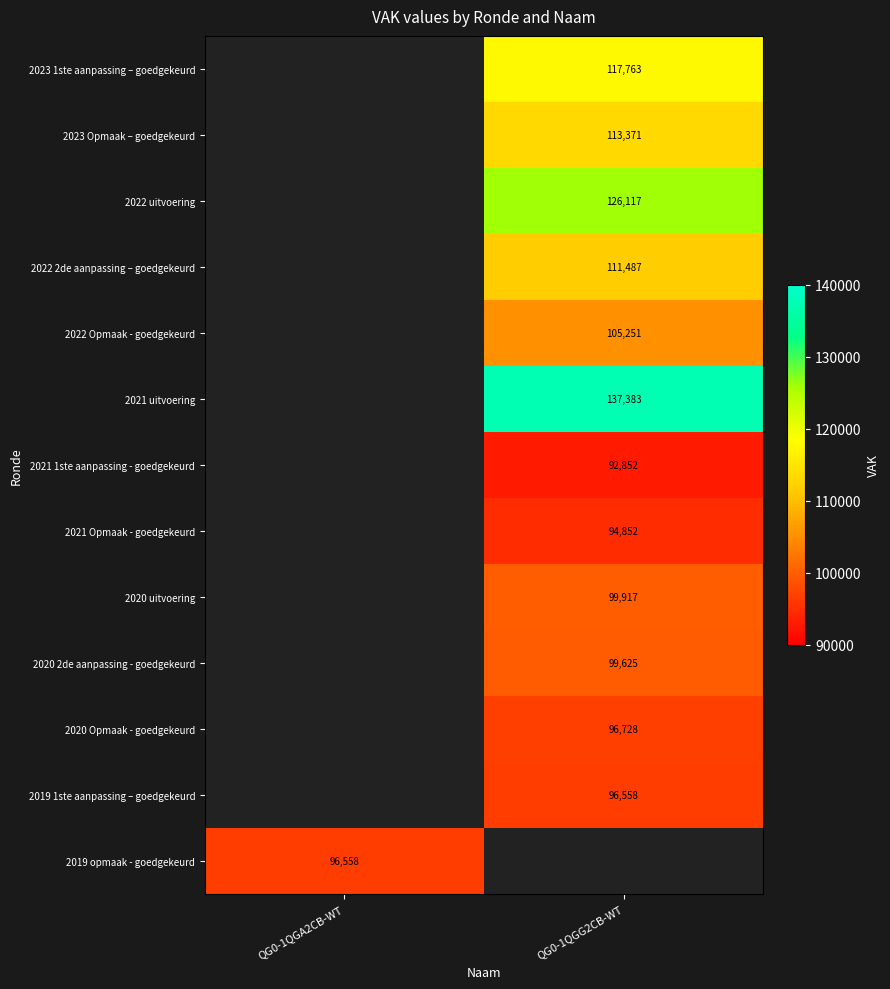

Is it true that 2022 2de aanpassing – goedgekeurd equals 43800.6 at QG0-1QGG2CB-WT?

False